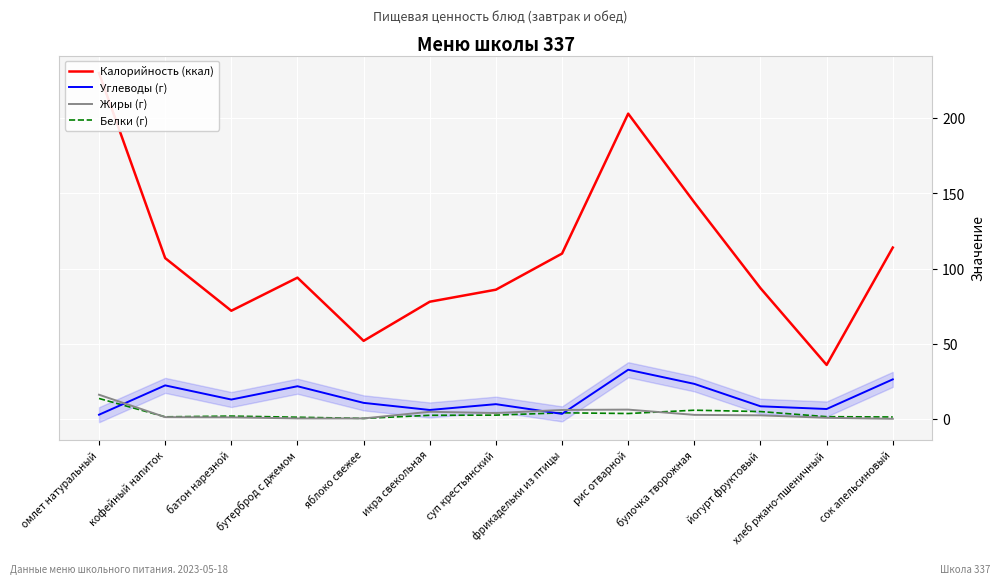

What is the minimum value shown in the chart?

0.2